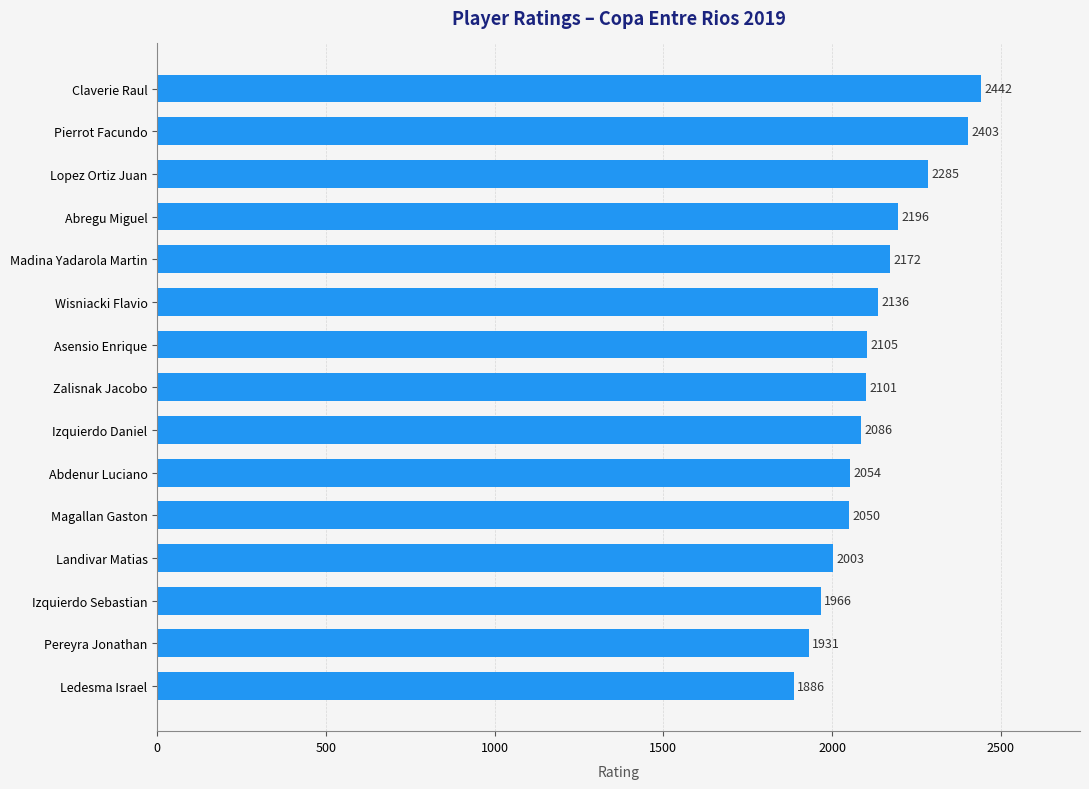

List the labels in order of value, largest first.

Claverie Raul, Pierrot Facundo, Lopez Ortiz Juan, Abregu Miguel, Madina Yadarola Martin, Wisniacki Flavio, Asensio Enrique, Zalisnak Jacobo, Izquierdo Daniel, Abdenur Luciano, Magallan Gaston, Landivar Matias, Izquierdo Sebastian, Pereyra Jonathan, Ledesma Israel